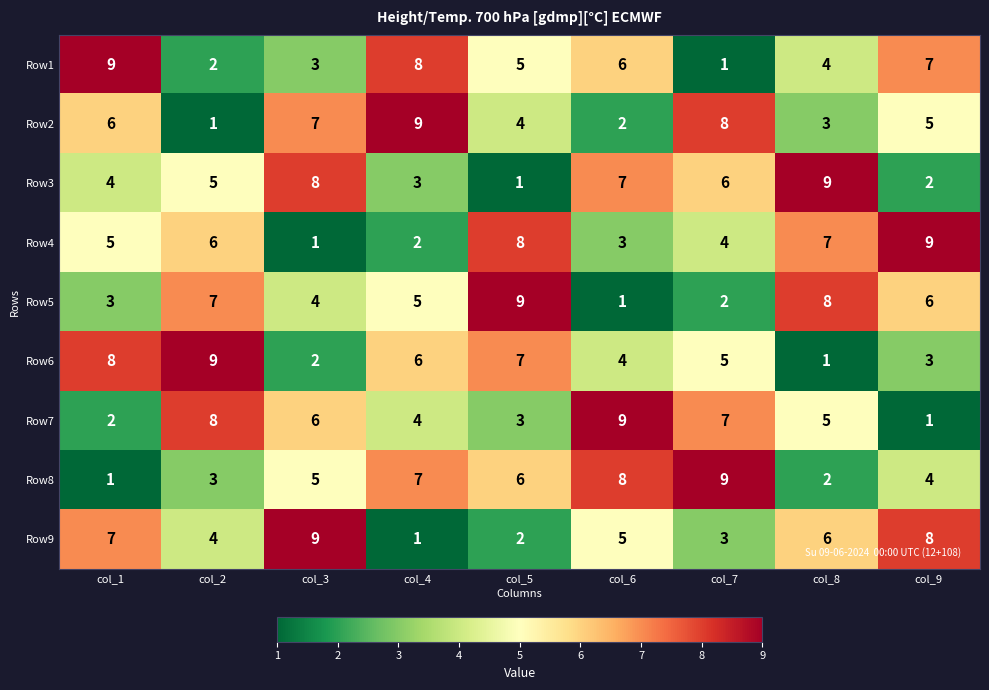

What is the total value across all series at col_8?

45